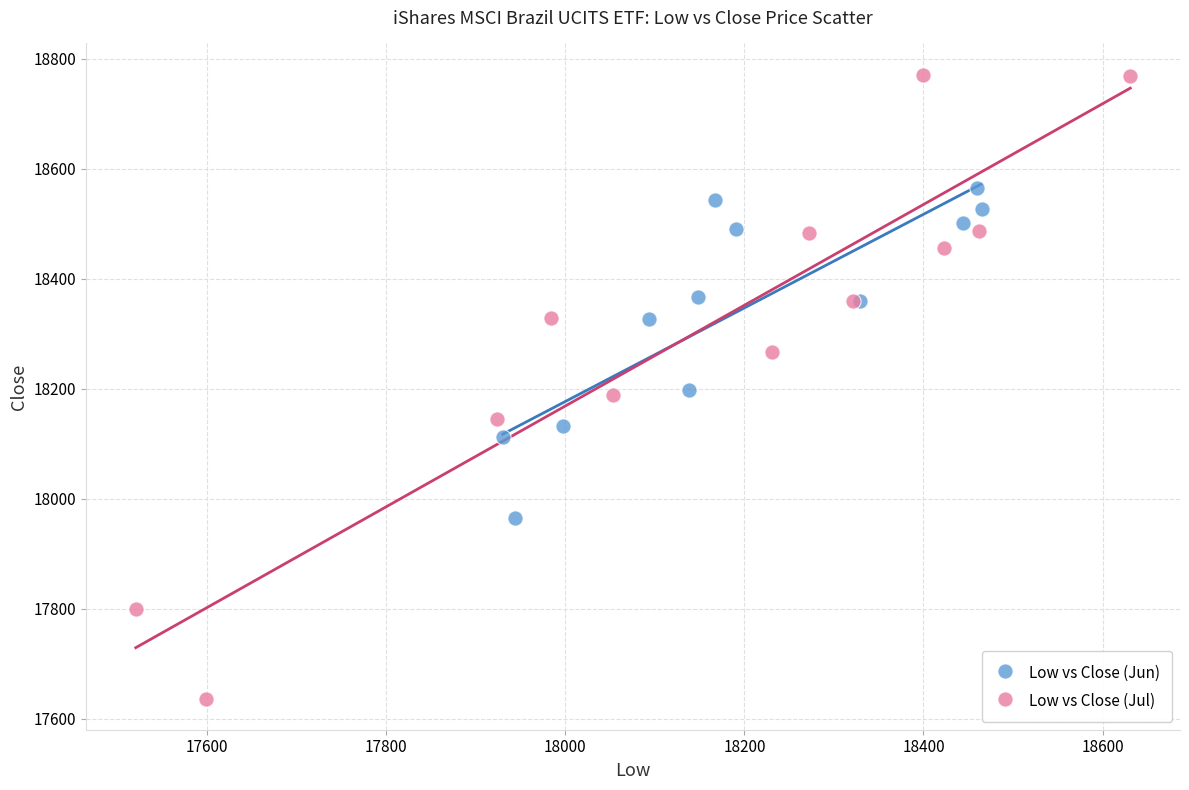

Which series contains the highest Y value?

Low vs Close (Jul)